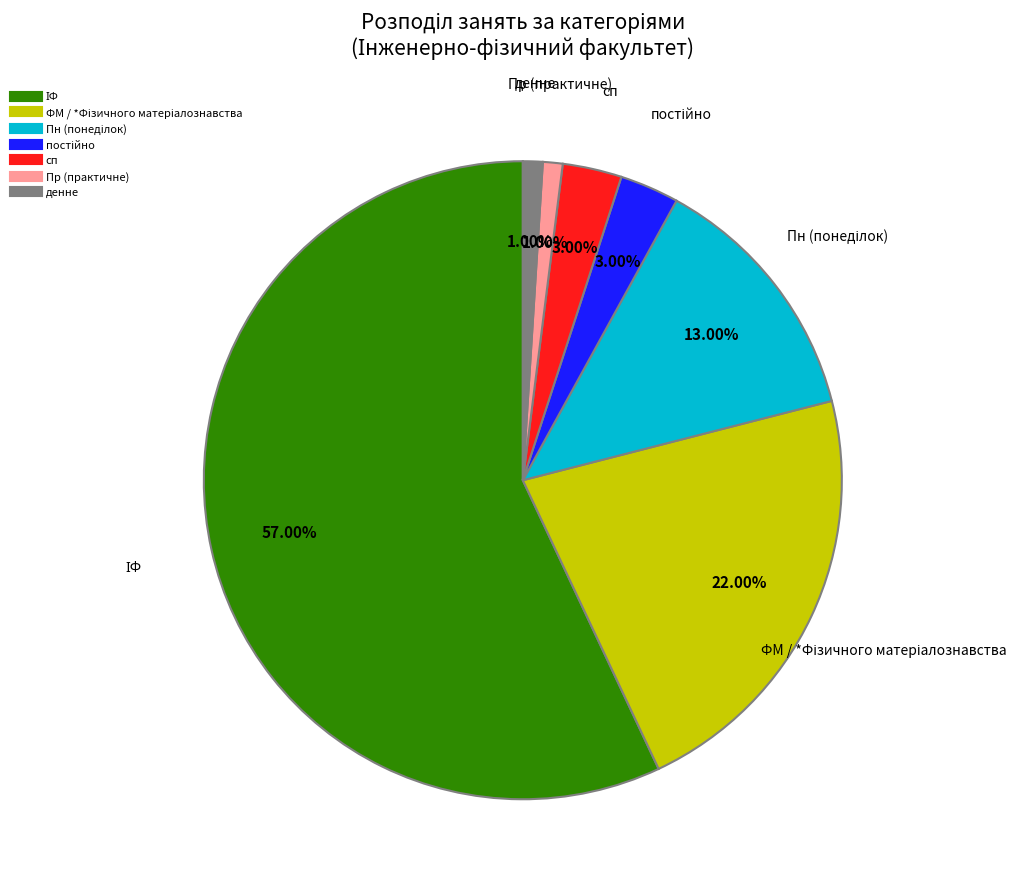

Is there a majority slice in this chart?

Yes